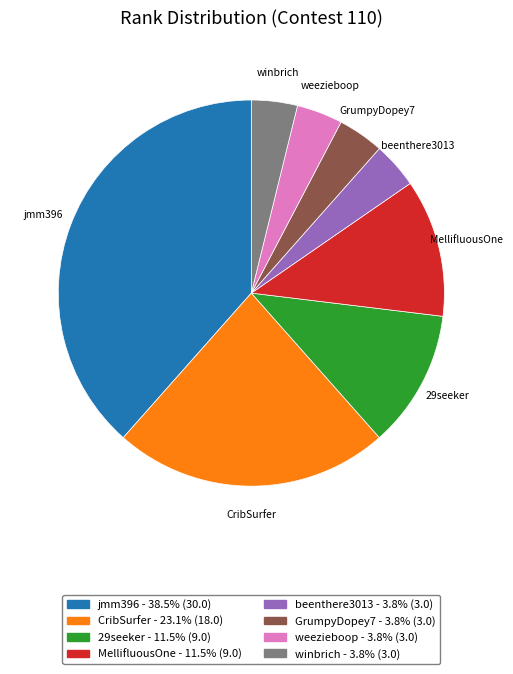

The weezieboop slice represents 4% of the pie. True or false?

True